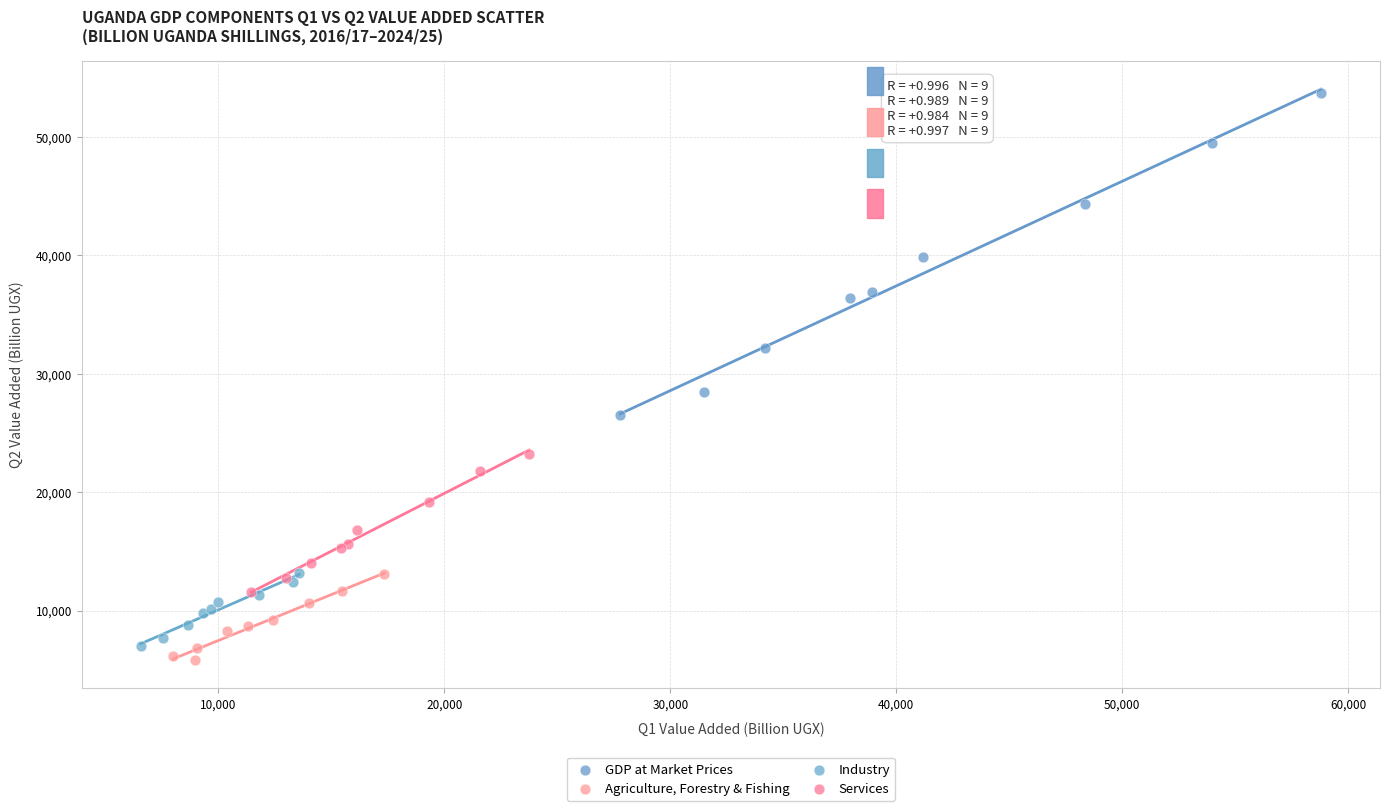

What are all the series names shown in the legend?

GDP at Market Prices, Agriculture, Forestry & Fishing, Industry, Services